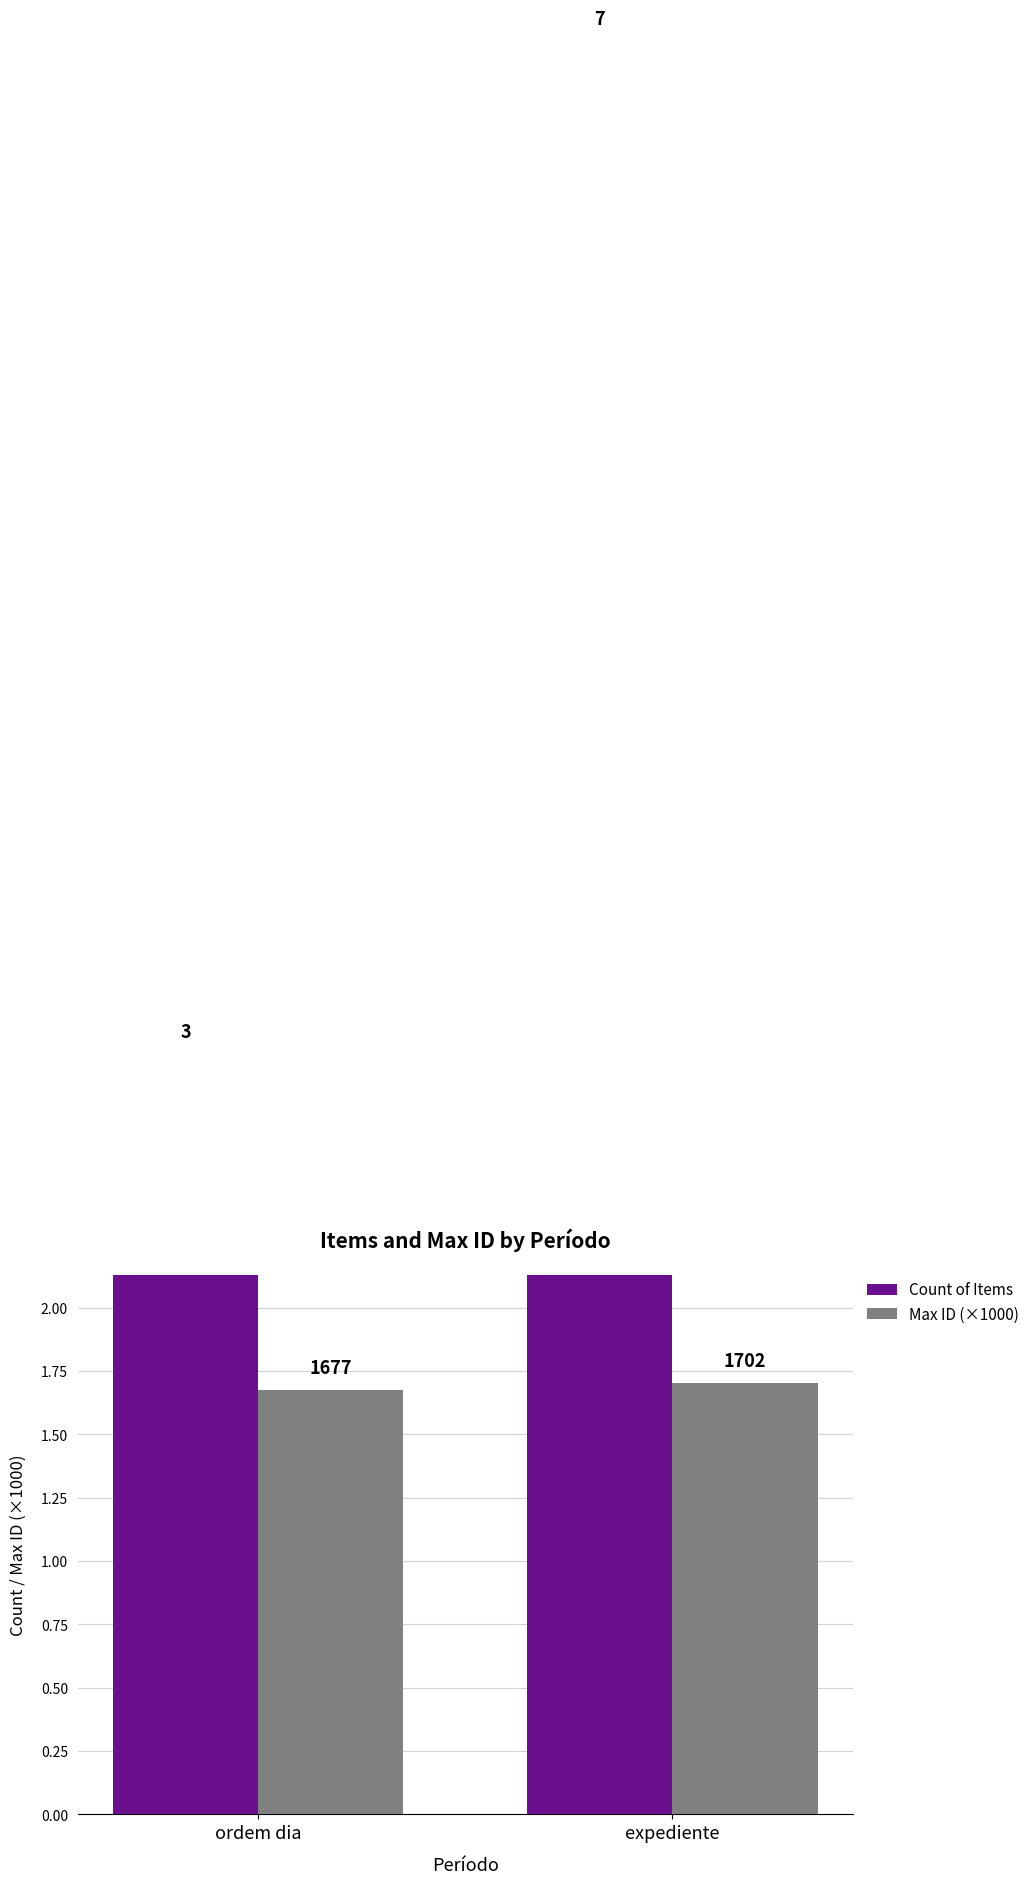

Count the Max ID (×1000) values in the range 1 to 2.

2